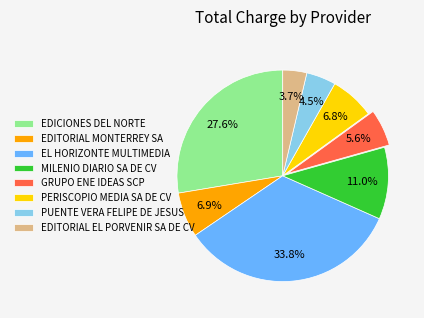

To the nearest percent, what percentage of the pie is PERISCOPIO MEDIA SA DE CV?

7%